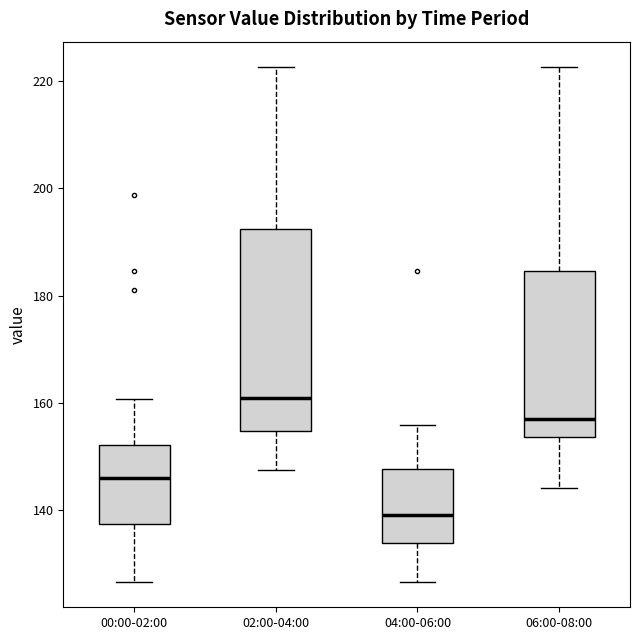

Which box is the tallest, from its lower edge to its upper edge?

02:00-04:00